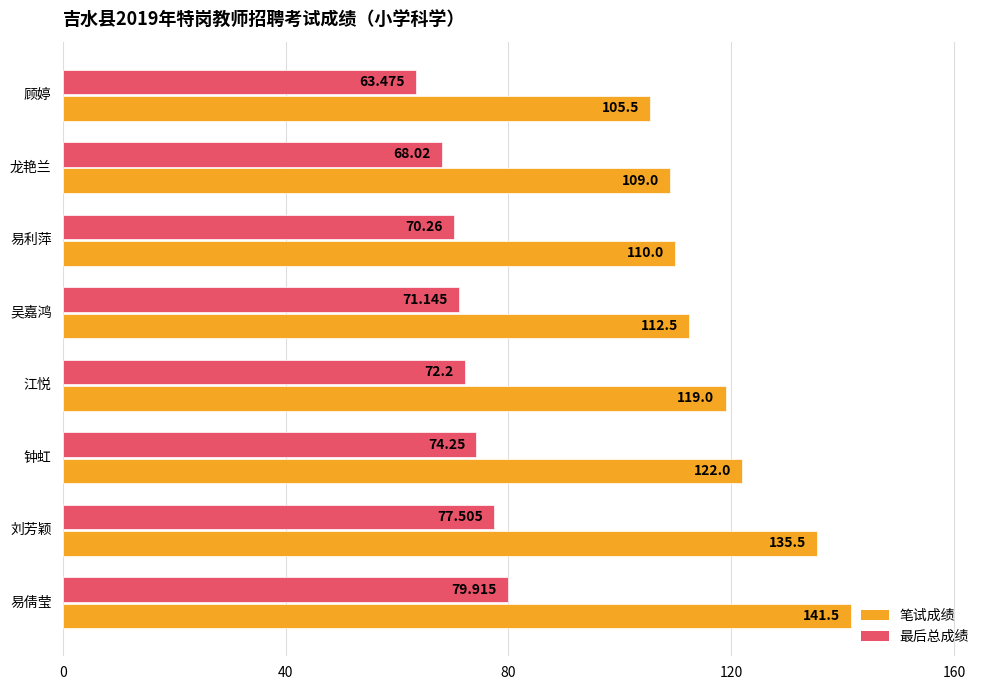

List the series in order of their peak value, highest first.

笔试成绩, 最后总成绩